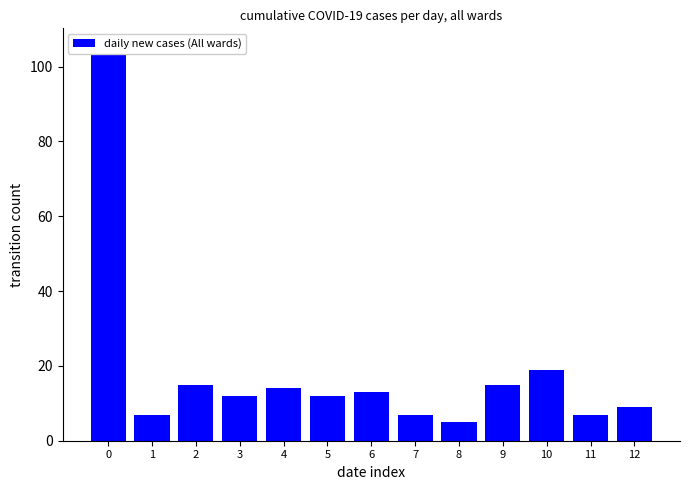

What is the average value?

18